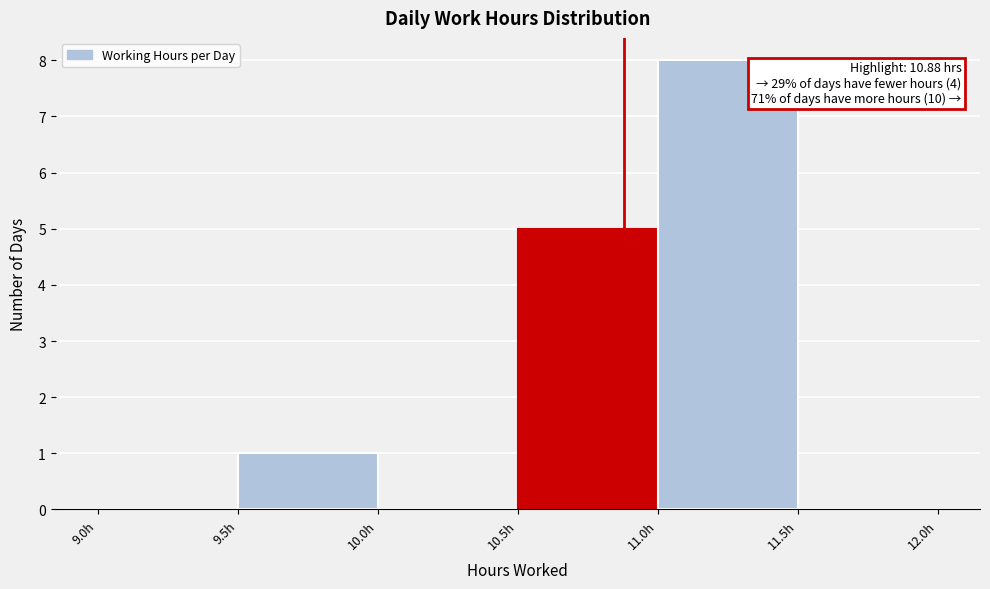

Which range on the x-axis has the tallest bar?

11.0 to 11.5